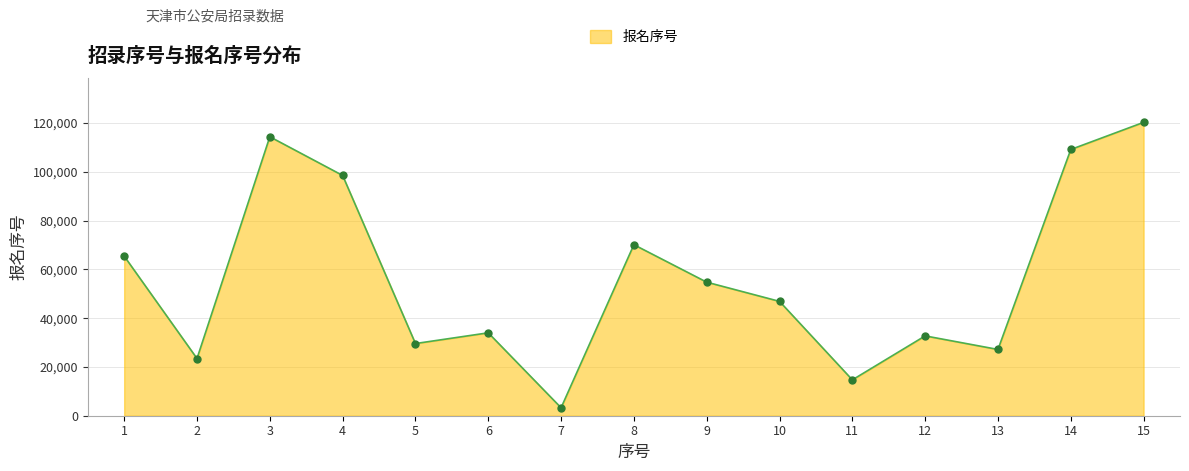

Which has a higher value, 8 or 7?

8